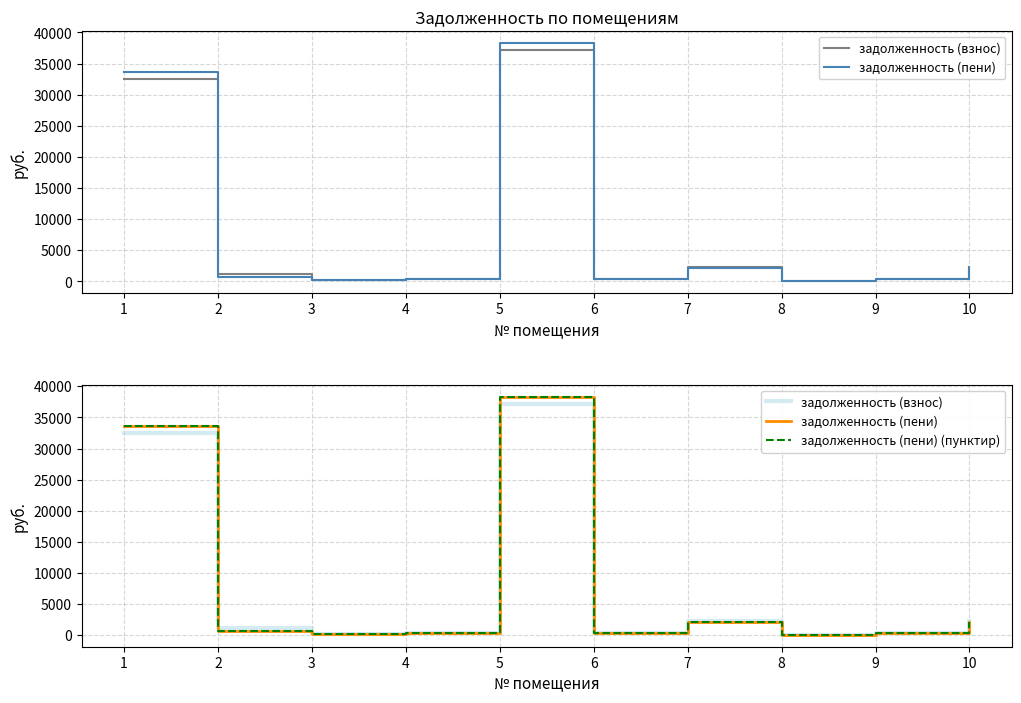

Where do задолженность (пени) and задолженность (взнос) first cross each other?

1 and 2